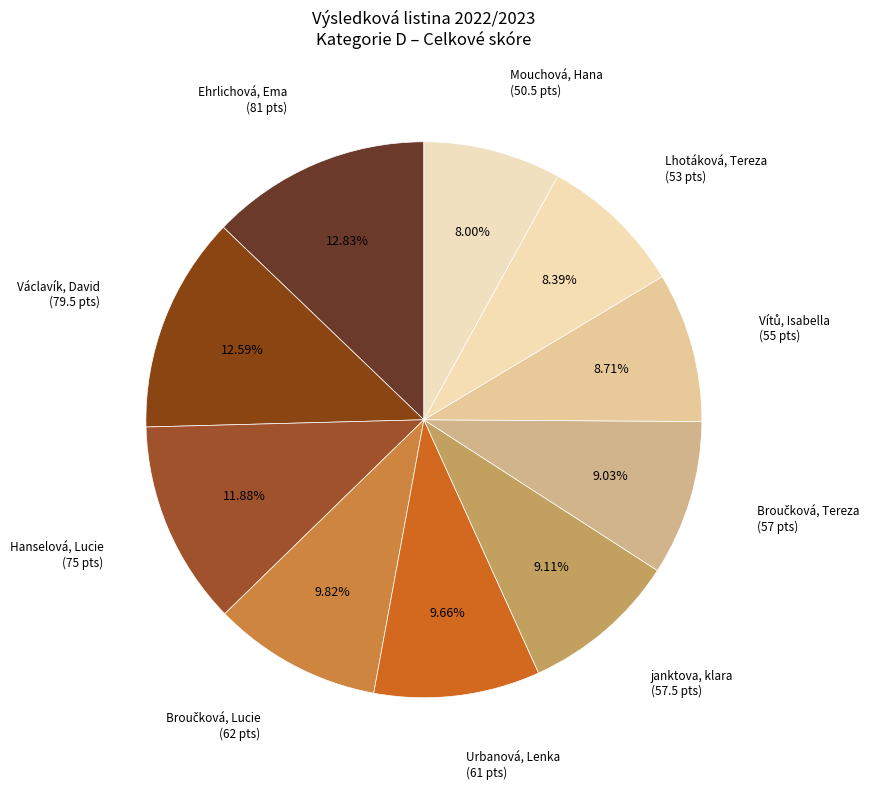

Count the number of slices in the pie.

10